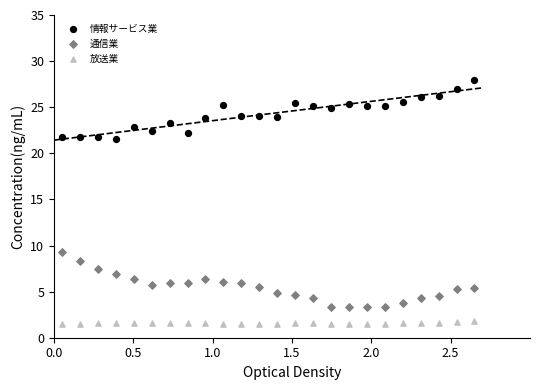

What is the X range (max minus min) for the scatter plot?

2.6